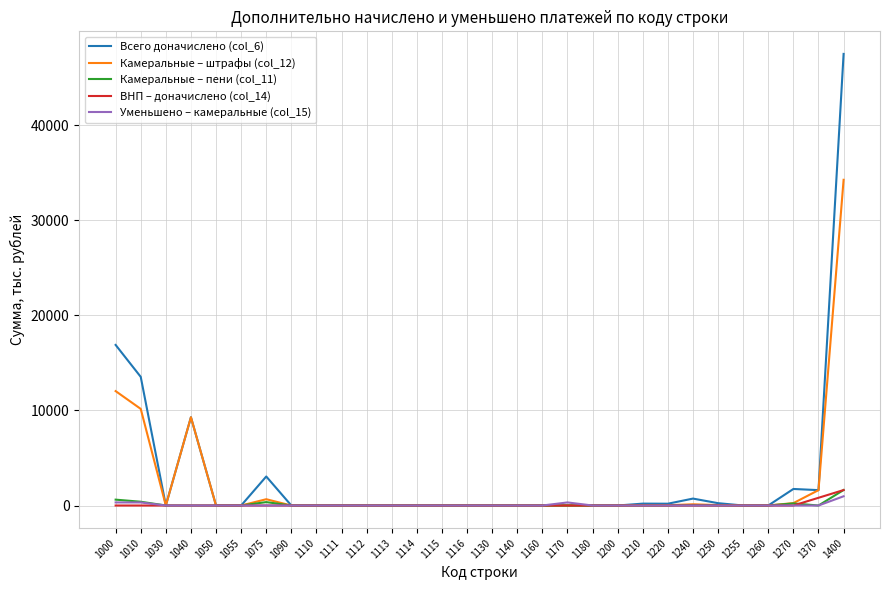

What are all the series names shown in the legend?

Всего доначислено (col_6), Камеральные – штрафы (col_12), Камеральные – пени (col_11), ВНП – доначислено (col_14), Уменьшено – камеральные (col_15)